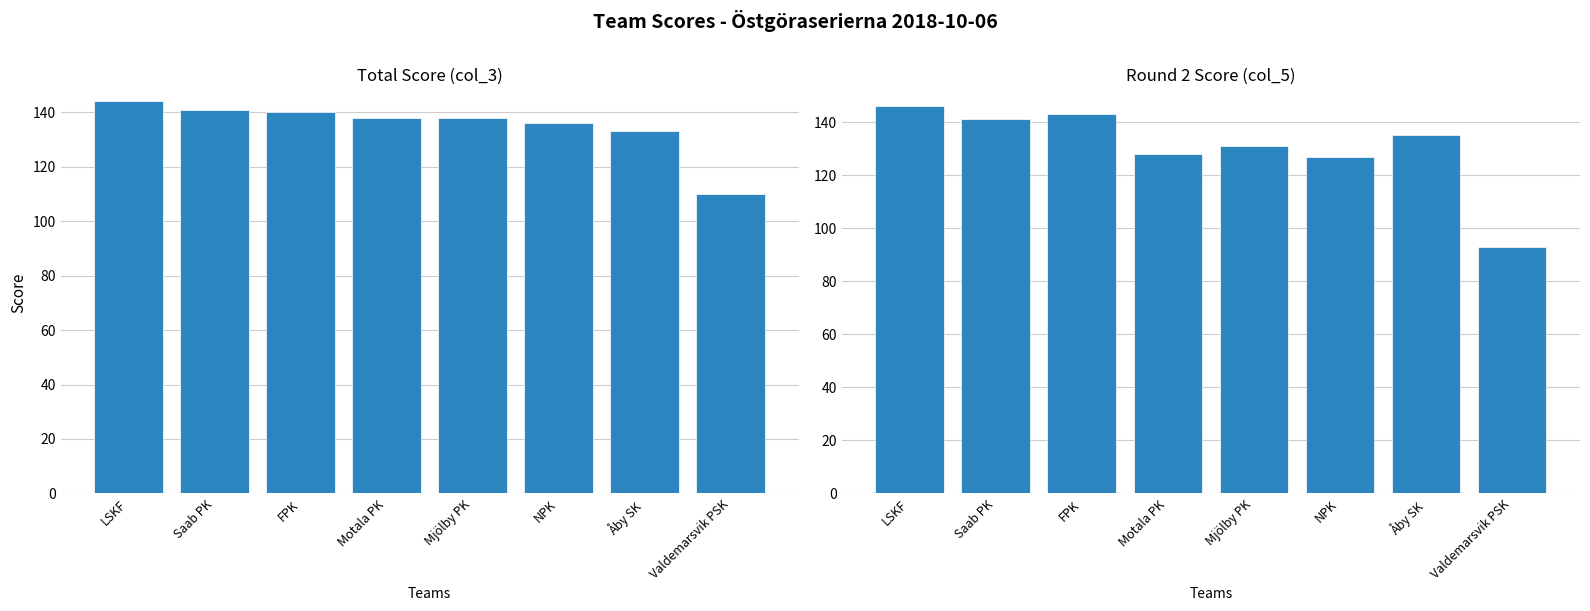

The Round 2 Score (col_5) series shows 143 at FPK. True or false?

True